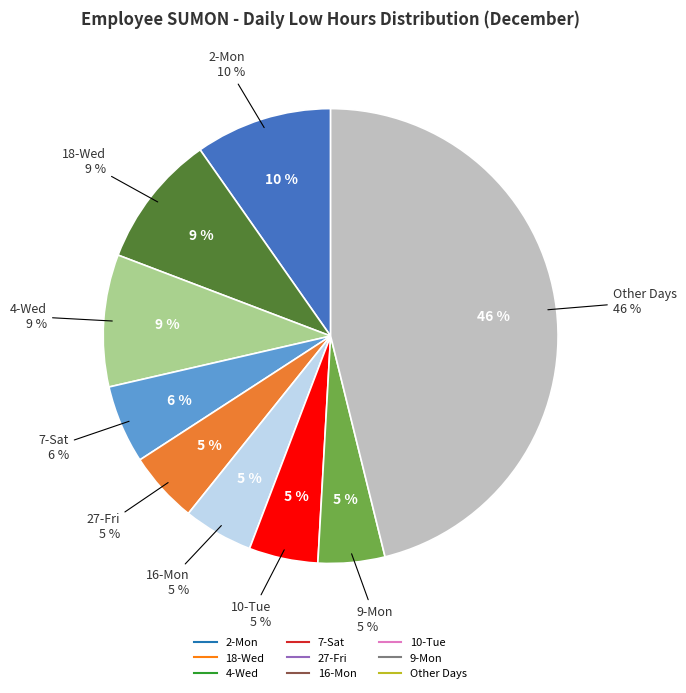

What is the ratio of the value at 2-Mon to the value at 27-Fri?

1.9